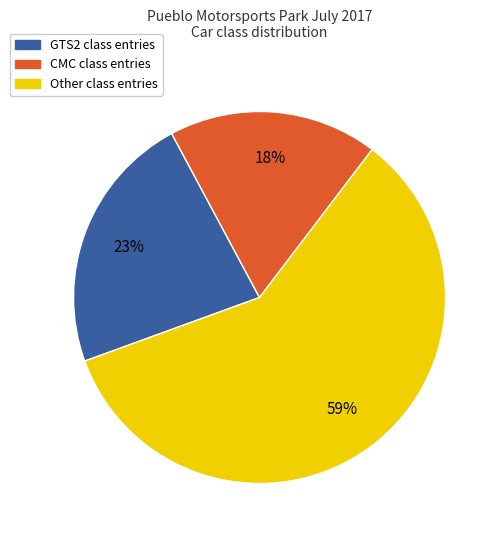

Is there any slice that represents more than half of the pie?

Yes